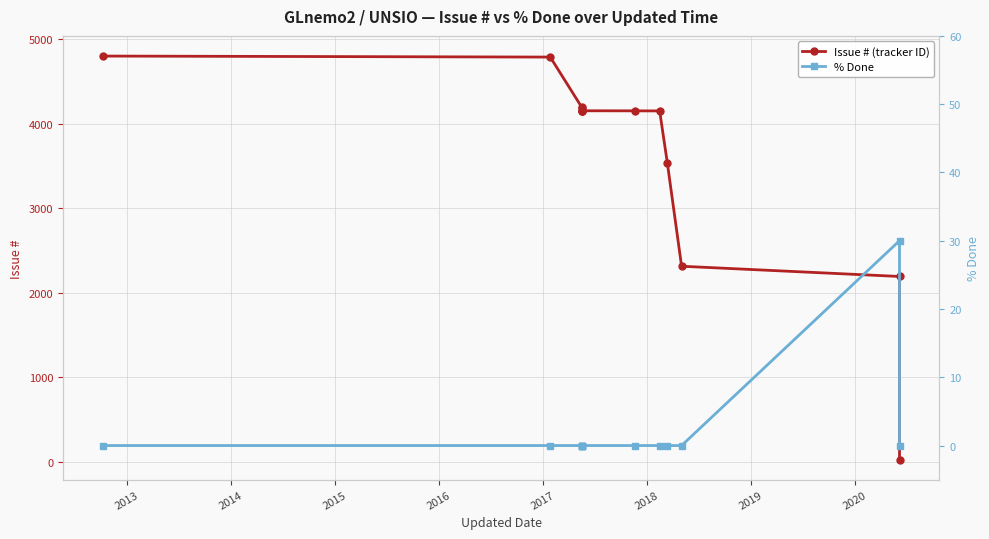

Is the value of % Done at 2016 greater than the value of Issue # (tracker ID) at 9?

No